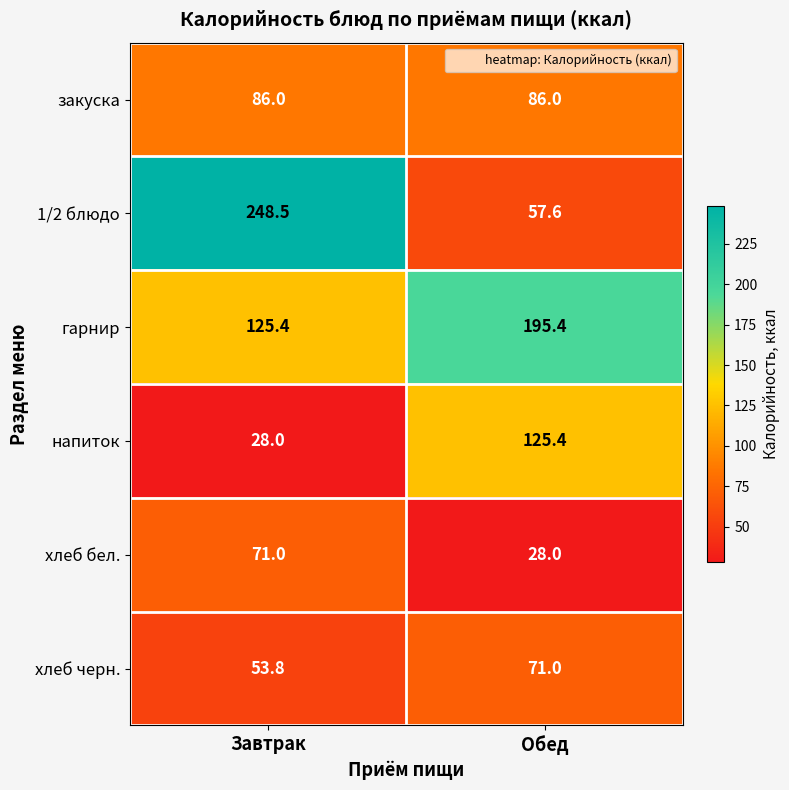

What is the greatest value displayed?

248.5